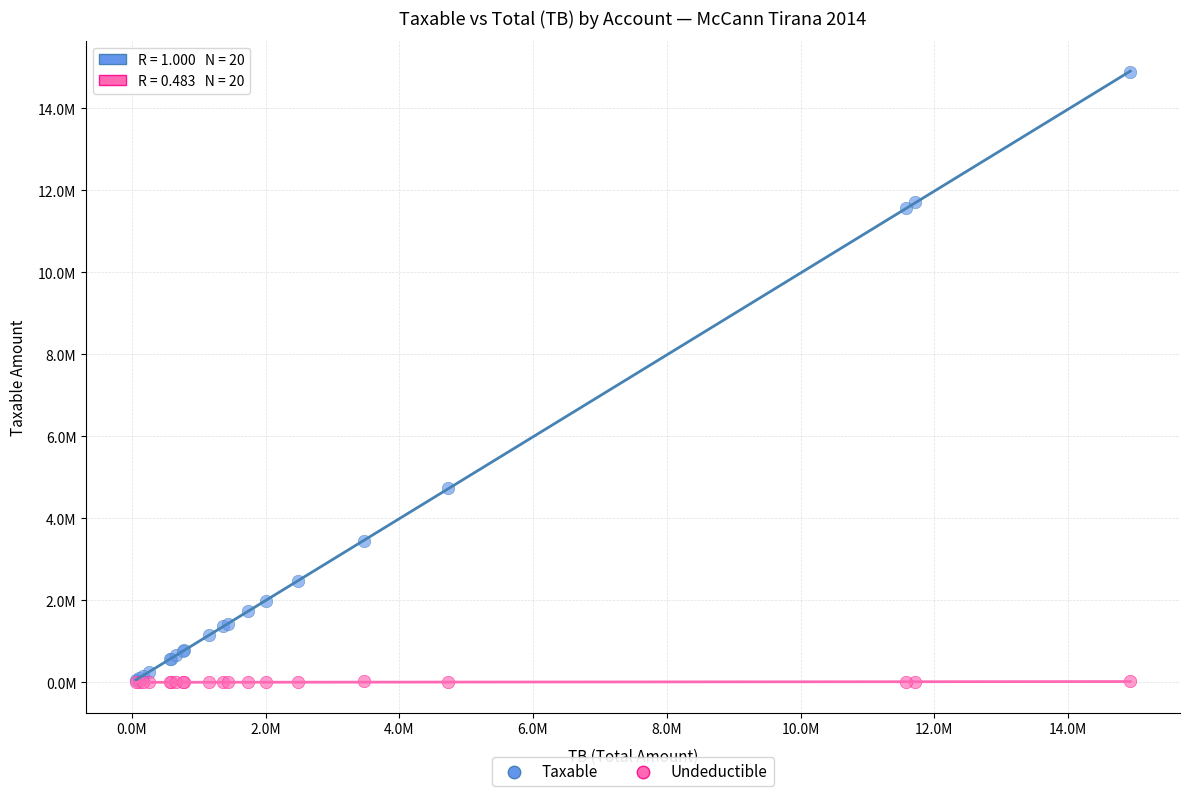

Which series has the largest Y range (max minus min)?

Taxable